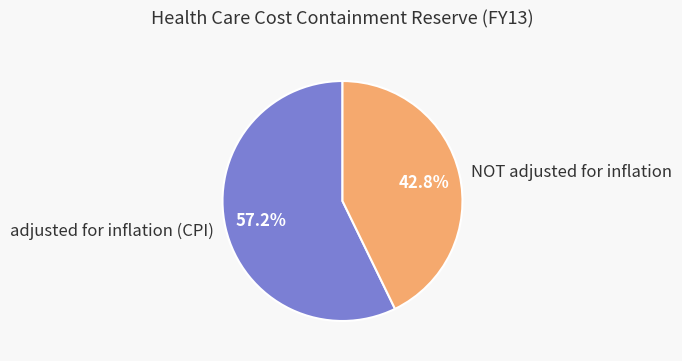

Count the number of slices in the pie.

2